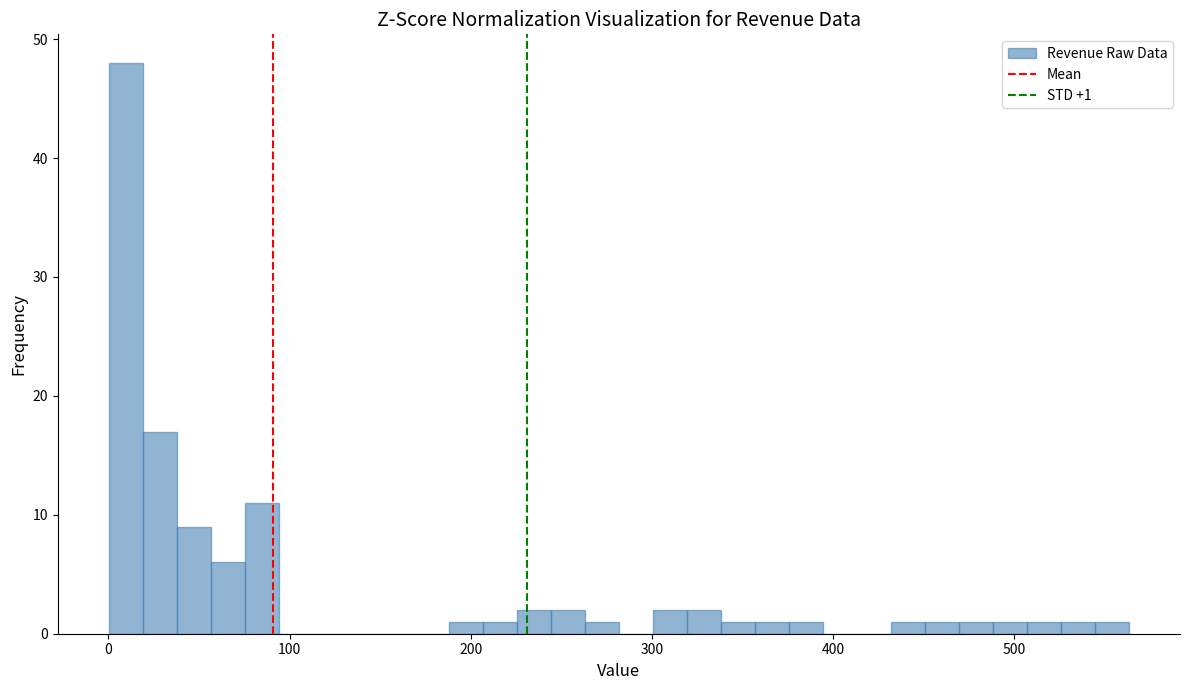

Read against the x-axis, roughly where is the centre of the tallest bar?

10